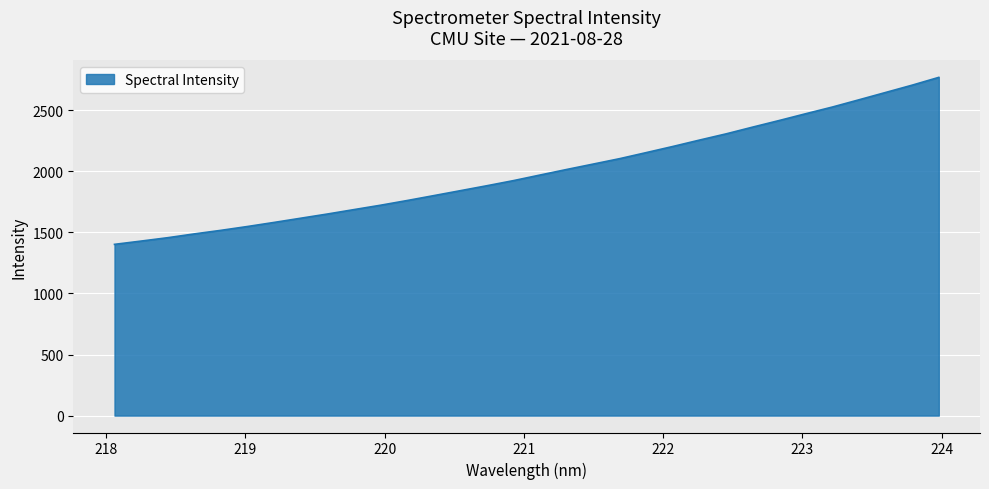

What is the maximum value shown in the chart?

2770.1